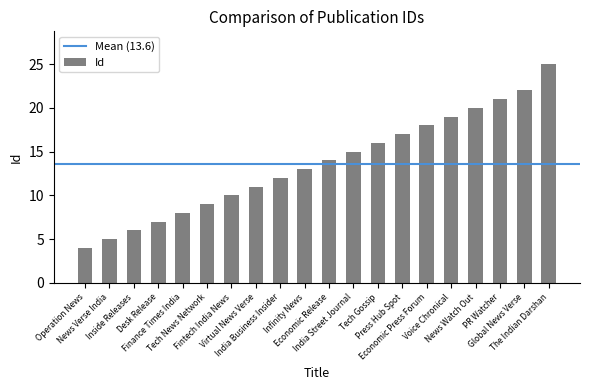

List the labels in order of value, largest first.

The Indian Darshan, Global News Verse, PR Watcher, News Watch Out, Voice Chronical, Economic Press Forum, Press Hub Spot, Tech Gossip, India Street Journal, Economic Release, Infinity News, India Business Insider, Virtual News Verse, Fintech India News, Tech News Network, Finance Times India, Desk Release, Inside Releases, News Verse India, Operation News